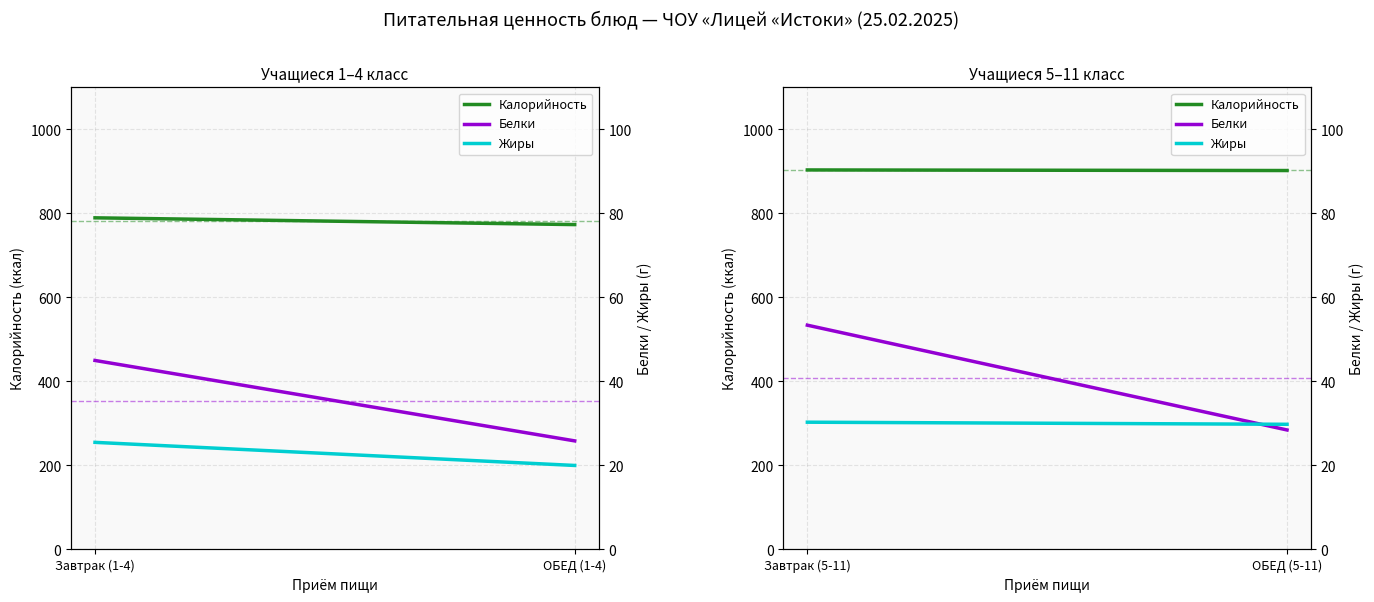

How many Жиры values are between 29 and 30?

1